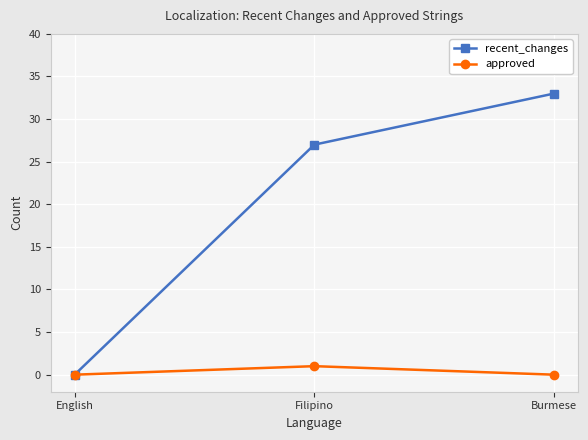

Where is recent_changes nearest to the value 16?

Filipino